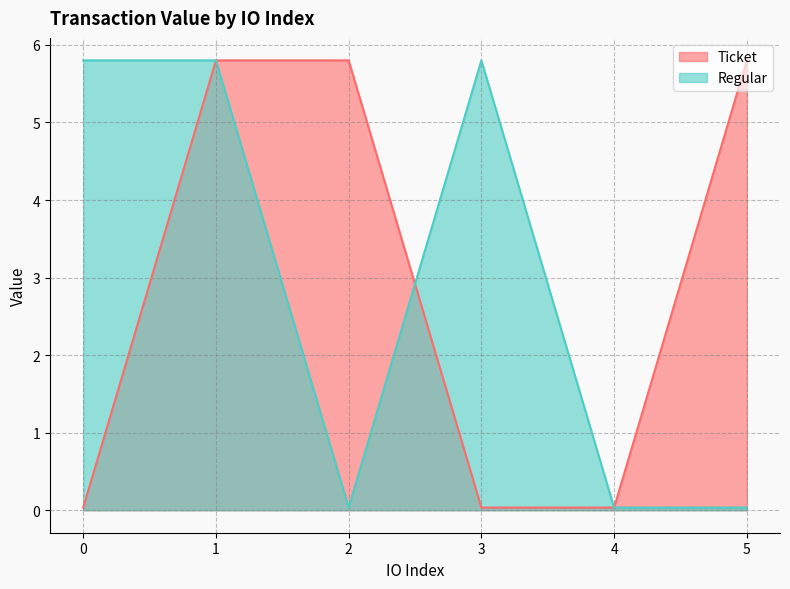

Which category has the highest value across all series?

1